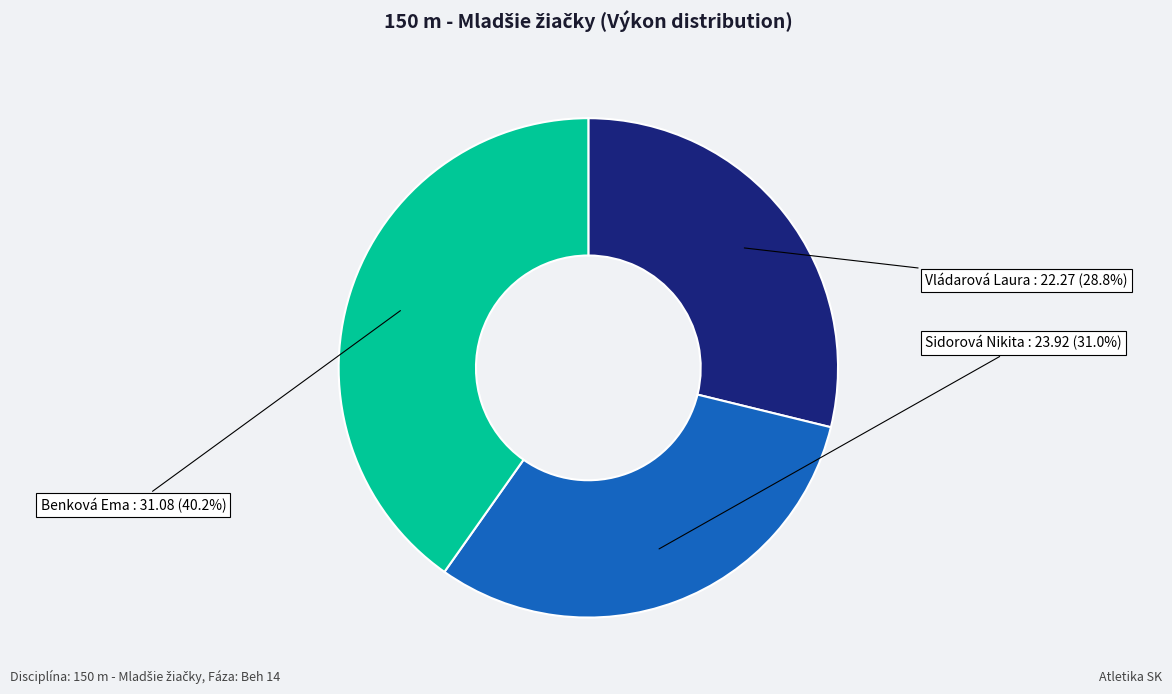

Is there any slice that represents more than half of the pie?

No